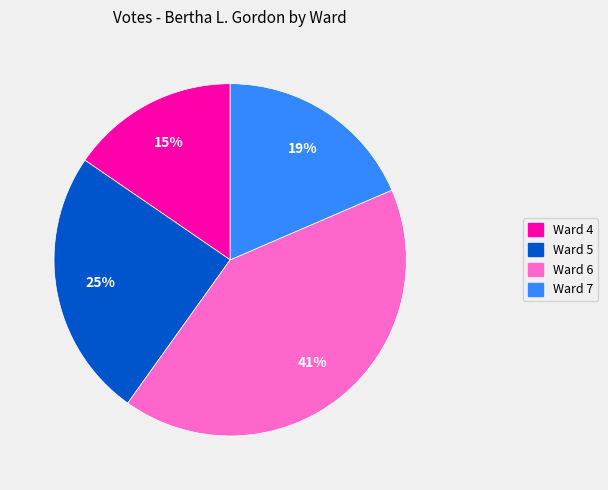

The Ward 4 slice represents 3% of the pie. True or false?

False